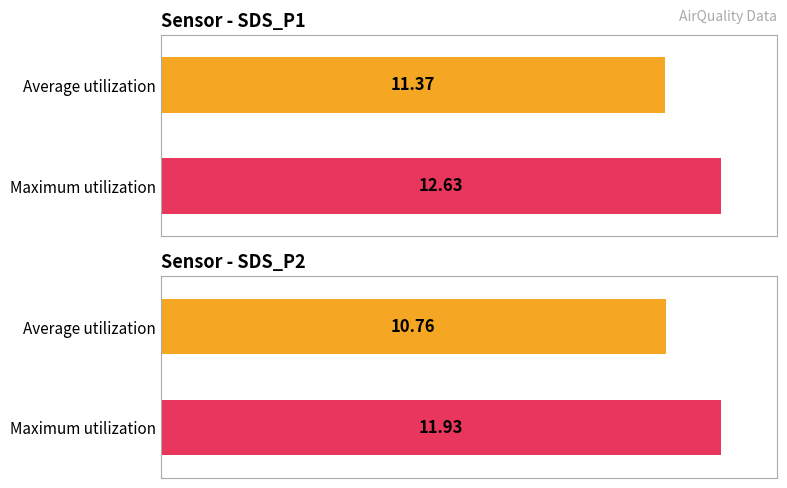

List the series in order of their overall mean, lowest first.

SDS_P2, SDS_P1